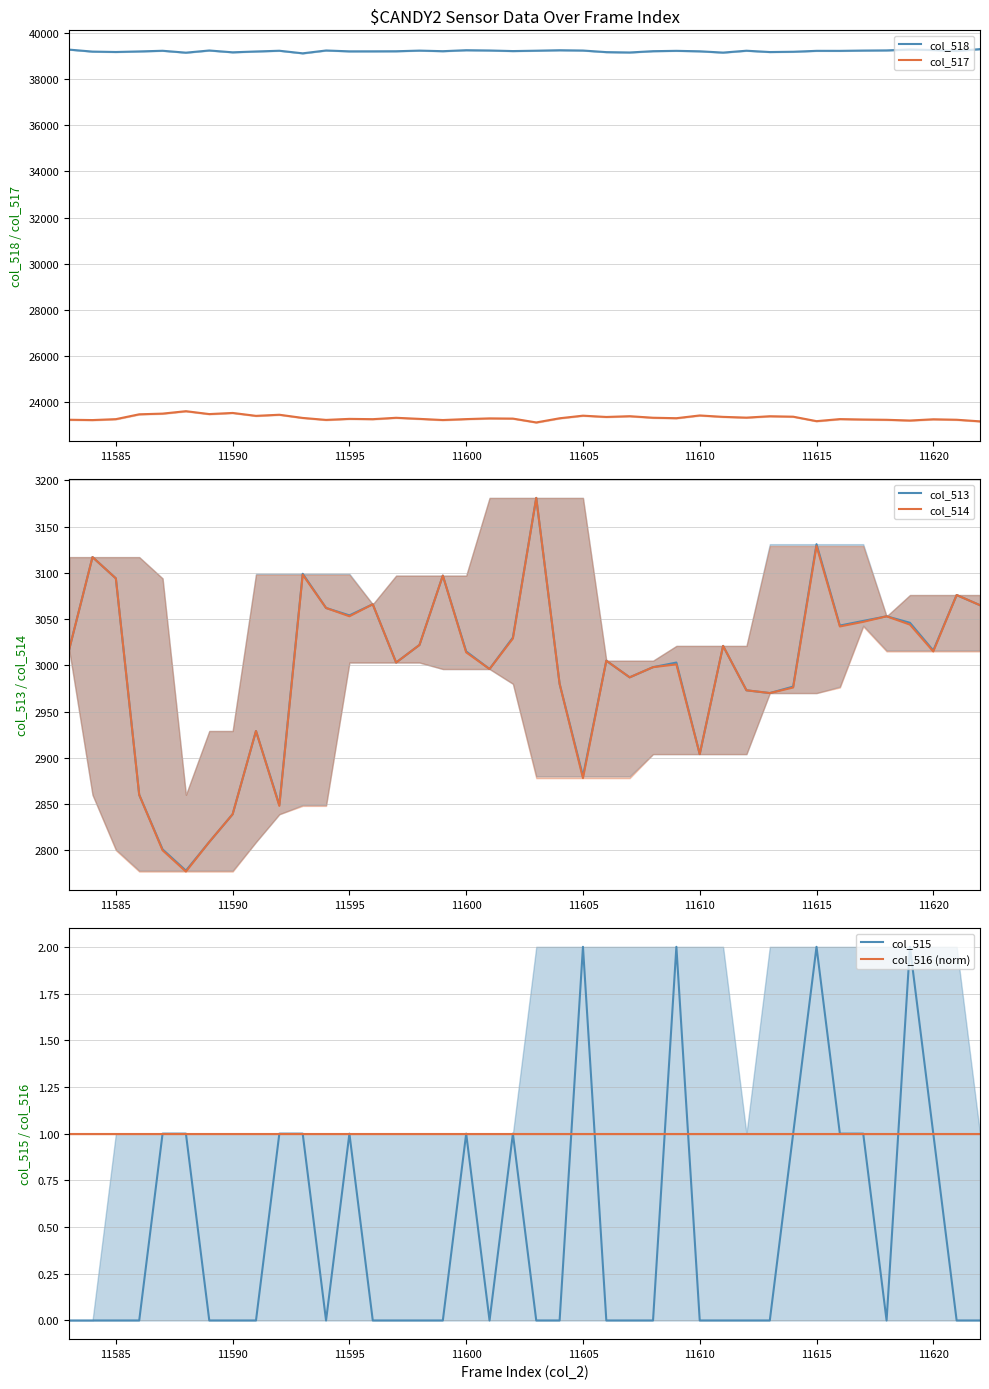

What is the lowest value of the col_518 series?

39127